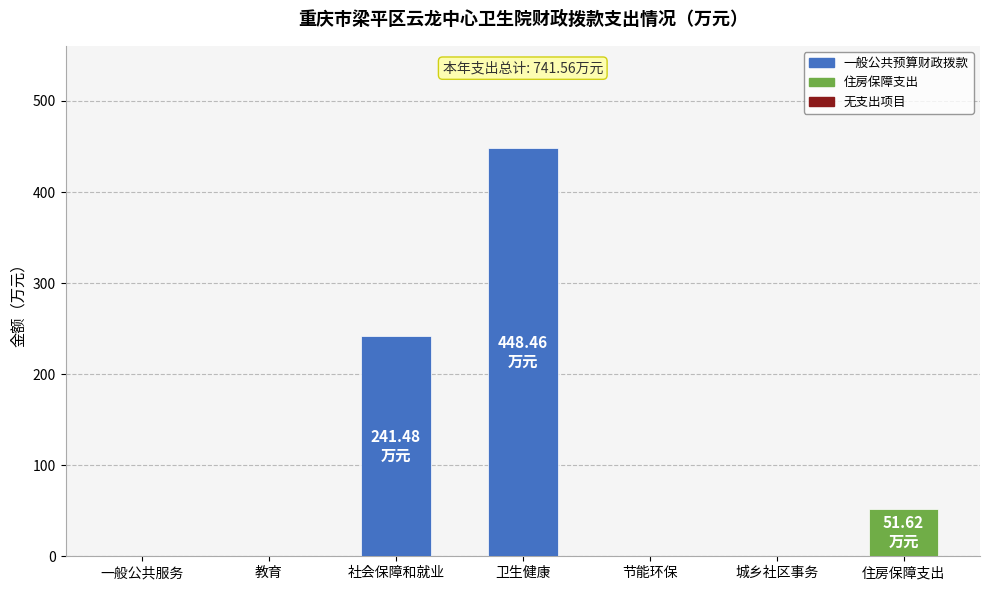

Reading left to right, list all the values displayed in this chart.

0.0	0.0	241.5	448.5	0.0	0.0	51.6